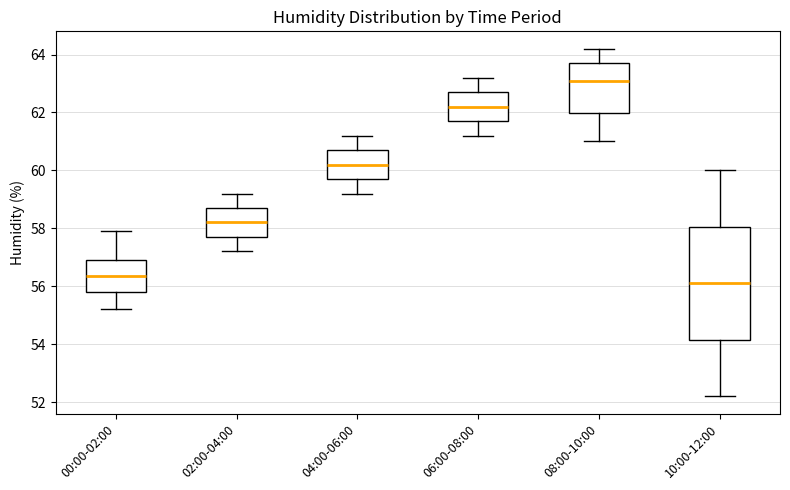

Reading left to right, transcribe this box plot: for each box, give where its median line is, the range the box spans, and where its two whiskers end, as read against the y-axis. The values are not printed on the chart, so give them approximately, as read against the axis.

00:00-02:00: median 56.4, box 55.8 to 57.0, whiskers 55.2 to 58.0
02:00-04:00: median 58.2, box 57.8 to 58.8, whiskers 57.2 to 59.2
04:00-06:00: median 60.2, box 59.8 to 60.8, whiskers 59.2 to 61.2
06:00-08:00: median 62.2, box 61.8 to 62.8, whiskers 61.2 to 63.2
08:00-10:00: median 63.2, box 62.0 to 63.8, whiskers 61.0 to 64.2
10:00-12:00: median 56.2, box 54.2 to 58.0, whiskers 52.2 to 60.0